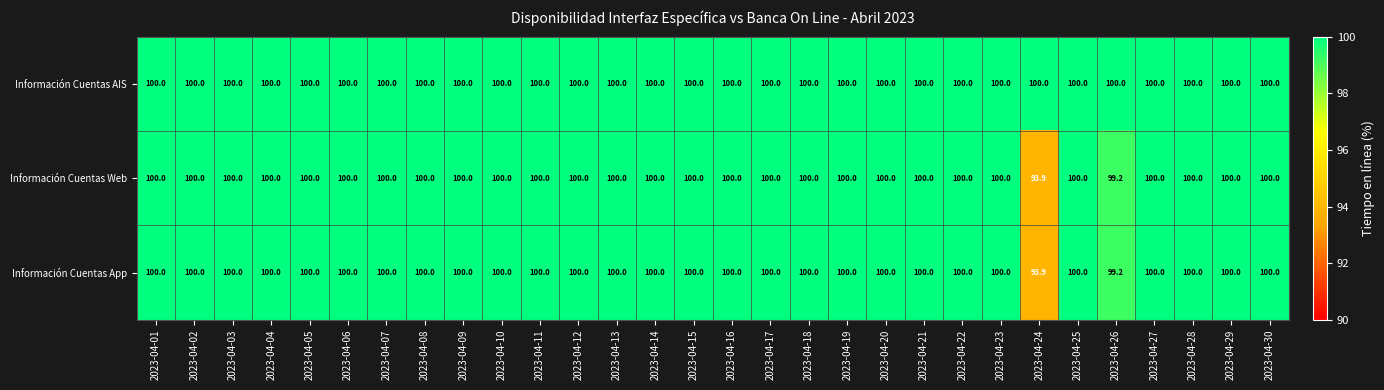

What is the difference between the maximum and minimum values in the Información Cuentas Web series?

6.1